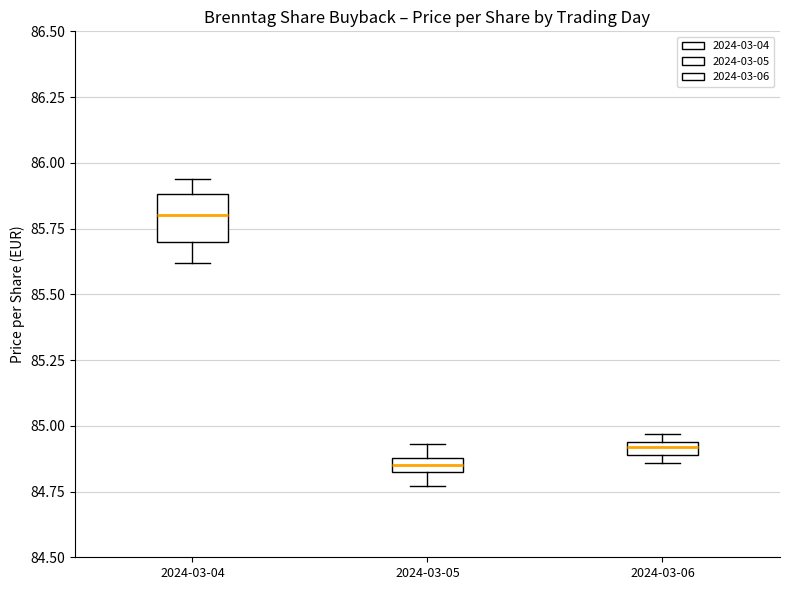

Which box is the tallest, from its lower edge to its upper edge?

2024-03-04